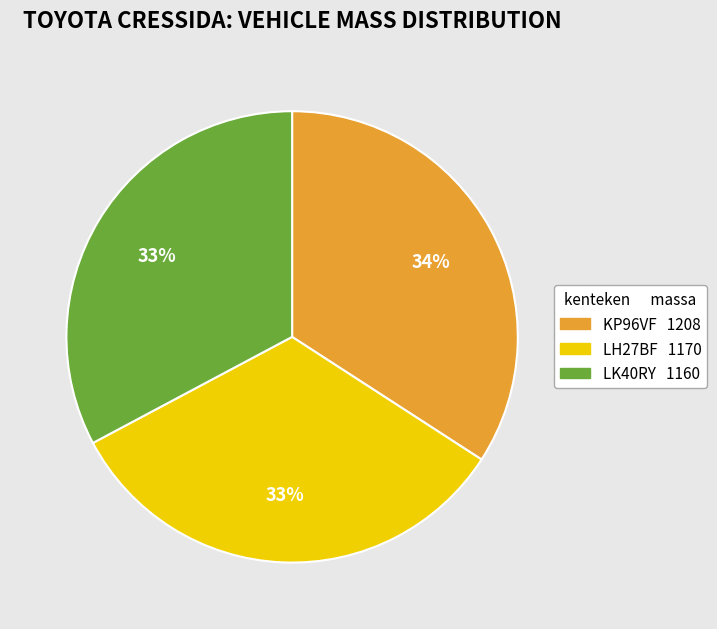

To the nearest percent, what is the difference between the largest and smallest slice percentages?

1%